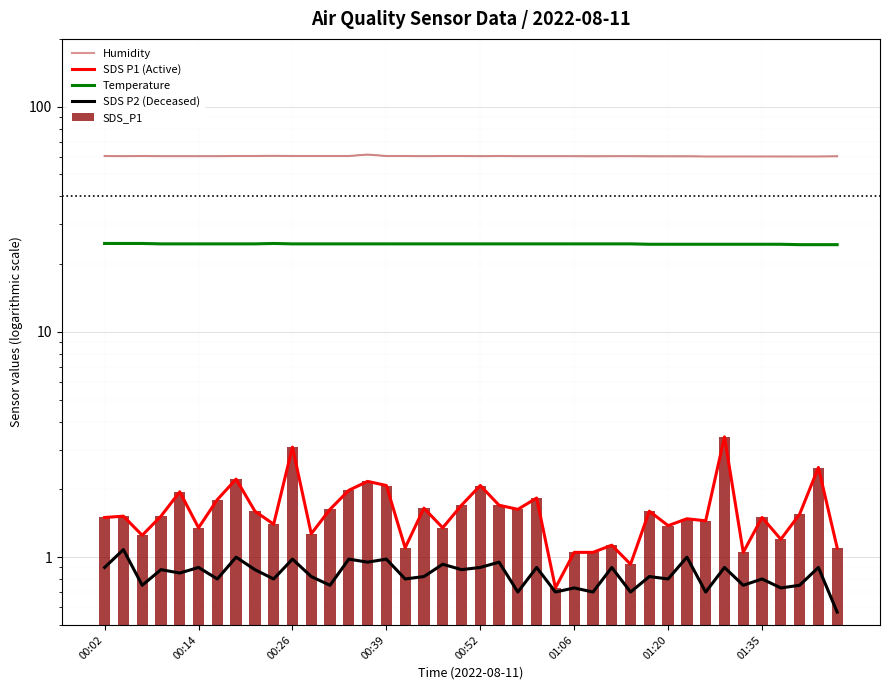

Between 8 and 25, which series saw the biggest shift?

SDS P1 (Active)